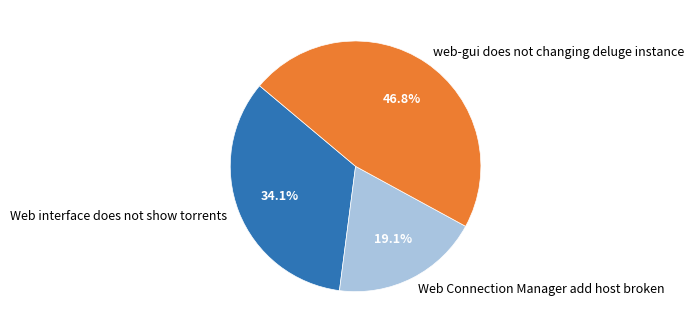

What is the ratio of the value at Web Connection Manager add host broken to the value at web-gui does not changing deluge instance?

0.4